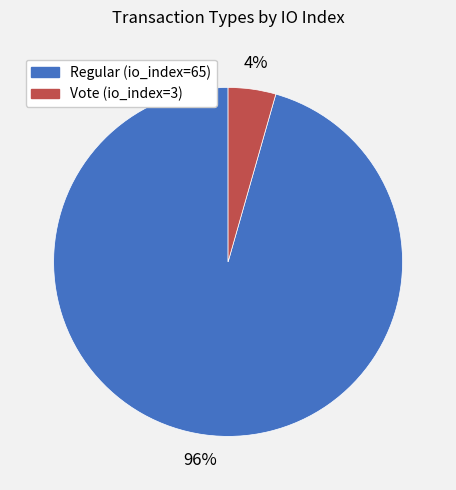

Which has a higher value, Vote (io_index=3) or Regular (io_index=65)?

Regular (io_index=65)